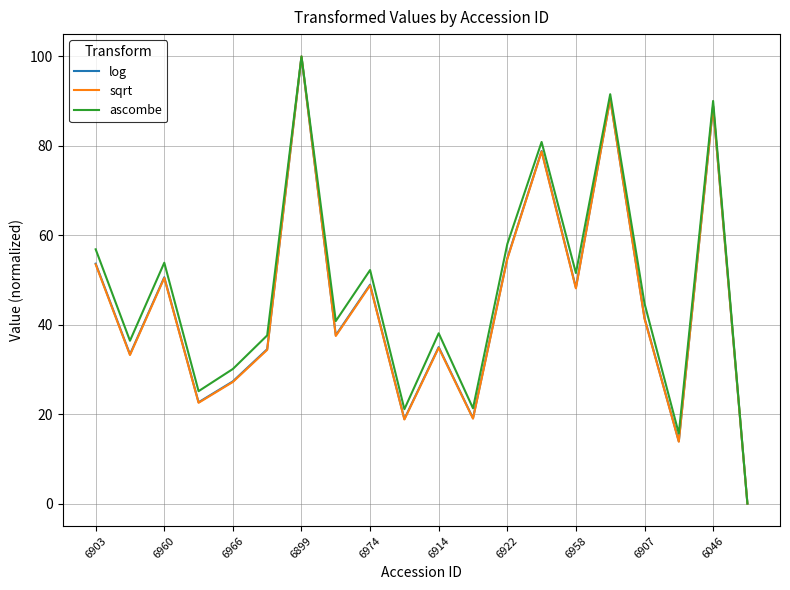

What is the highest value of the ascombe series?

100.0